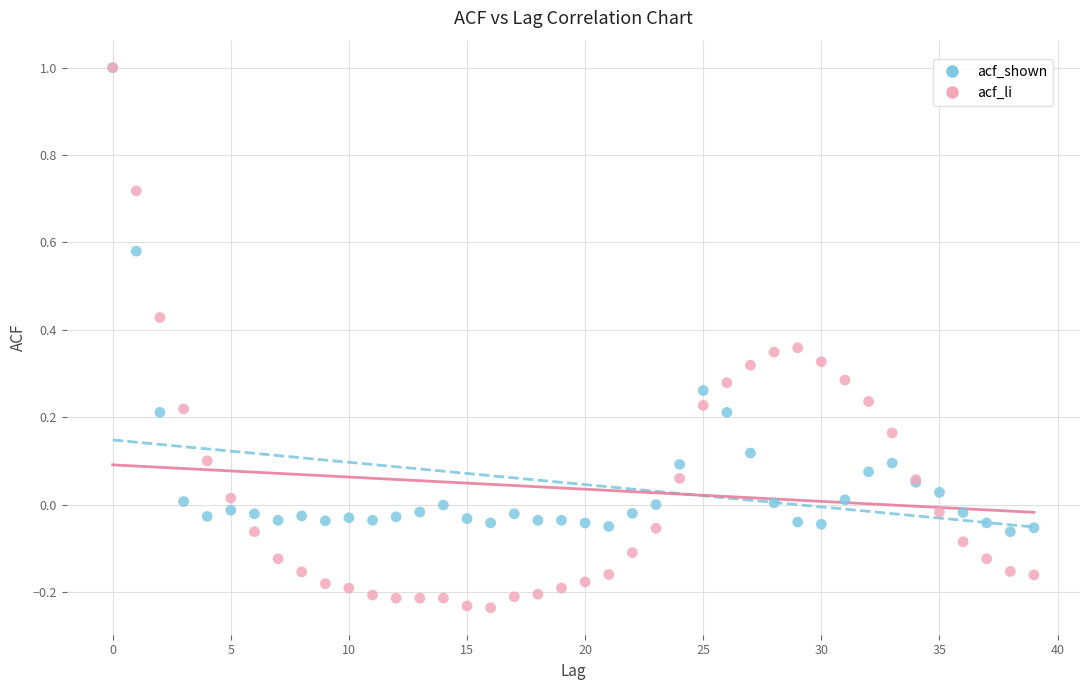

What are all the series names shown in the legend?

acf_shown, acf_li